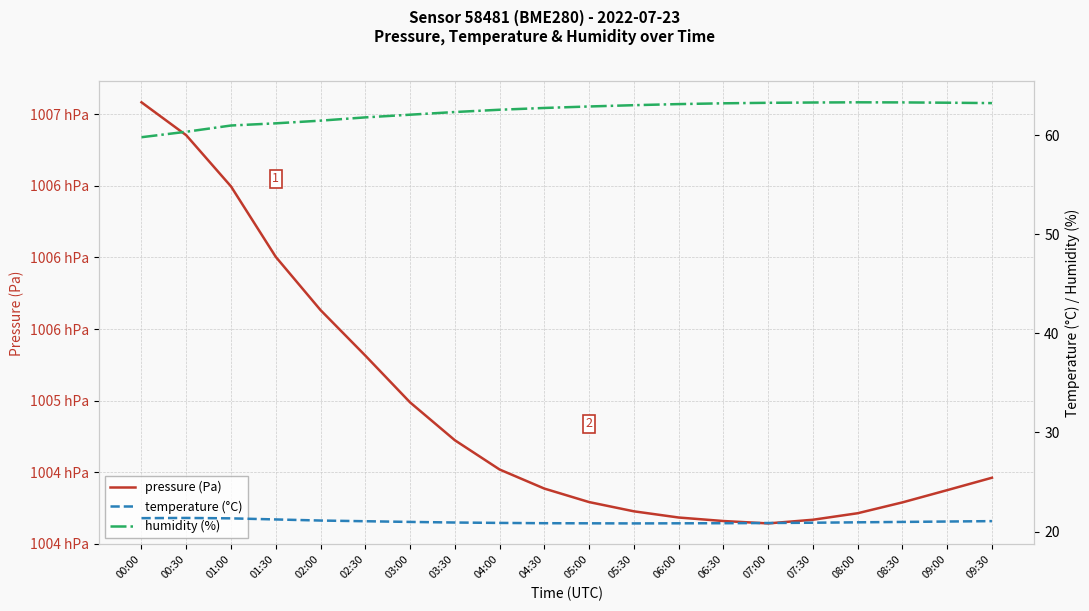

What is the difference between the maximum and second lowest values in the humidity (%) series?

3.0